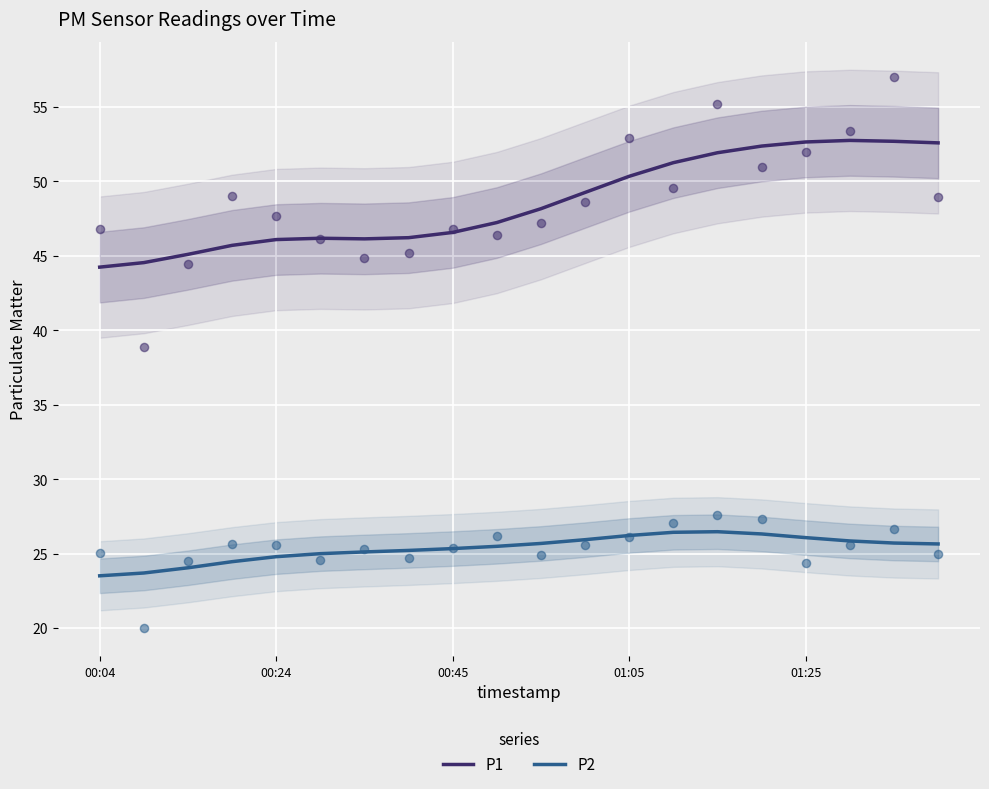

What are all the series names shown in the legend?

P1, P2